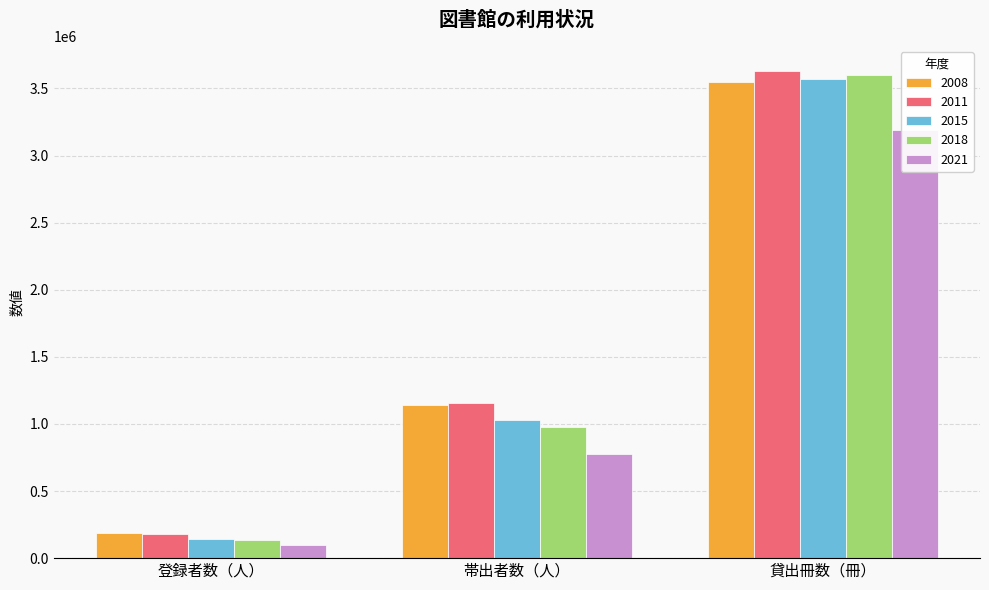

What is the label of the 1st bar from the left?

登録者数（人）